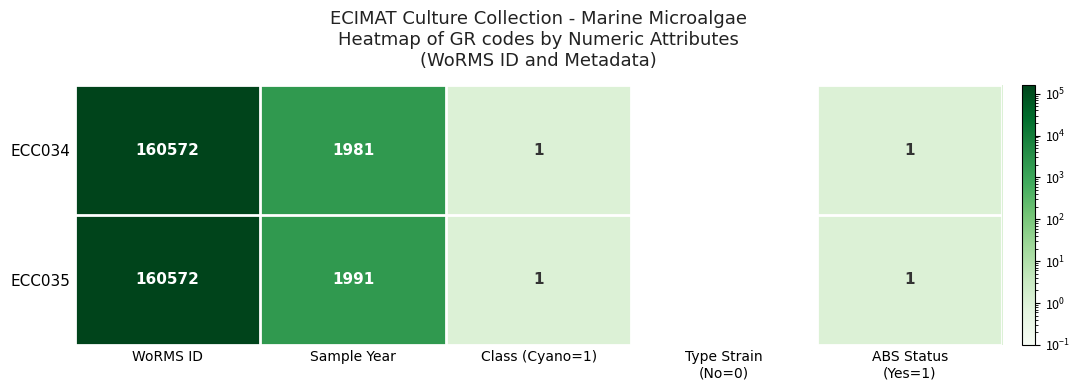

What is the difference between the second highest and minimum values in the ECC034 series?

1981